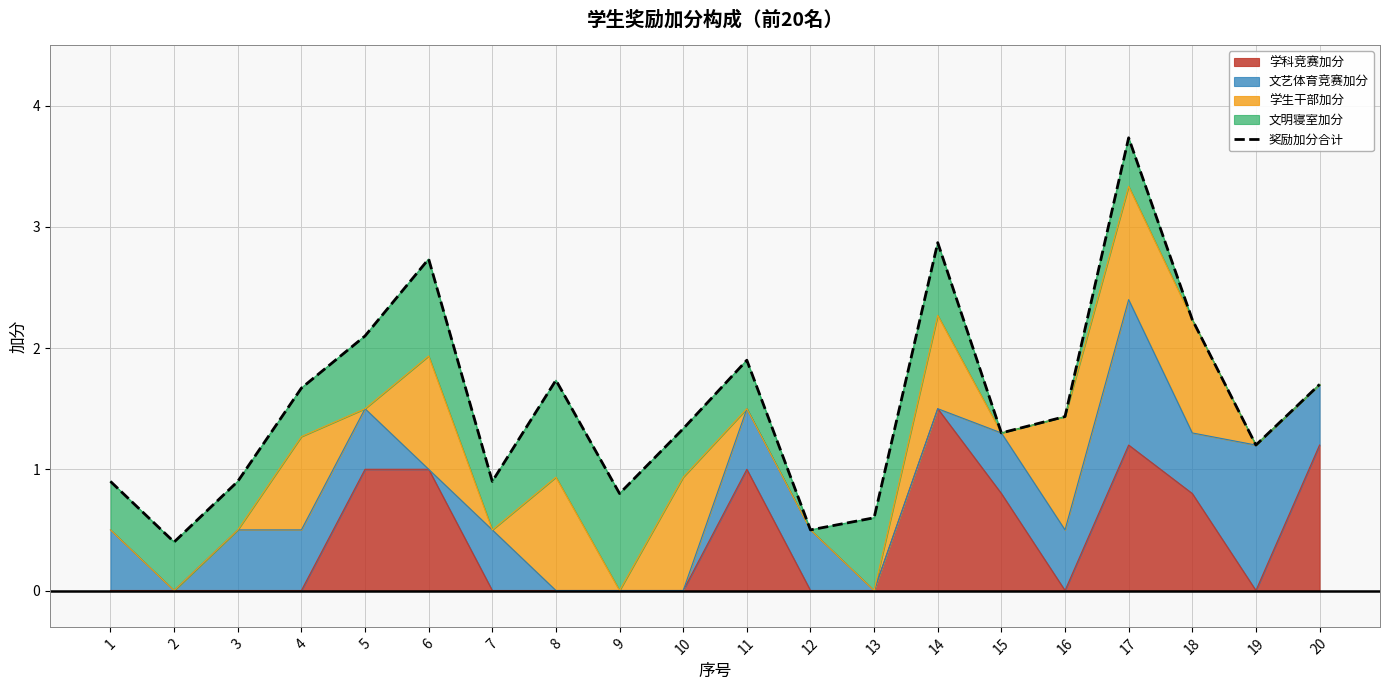

How many data points does each series have?

20